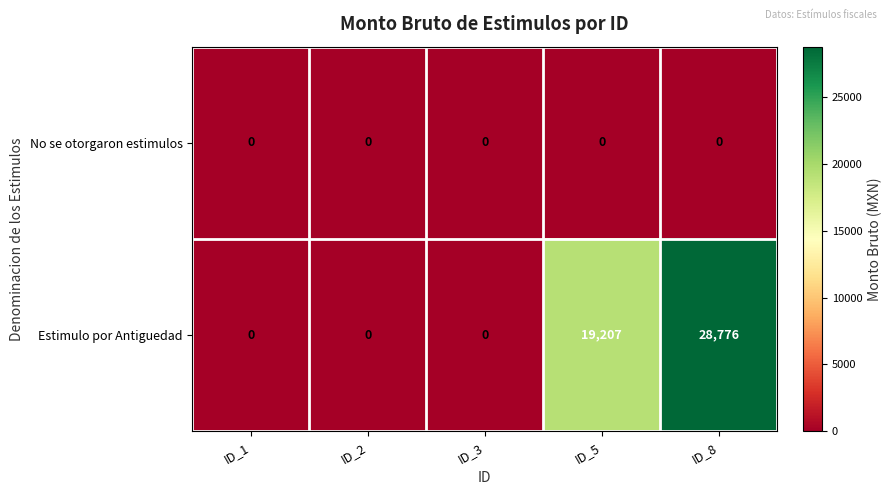

List the series in order of their peak value, lowest first.

No se otorgaron estimulos, Estimulo por Antiguedad